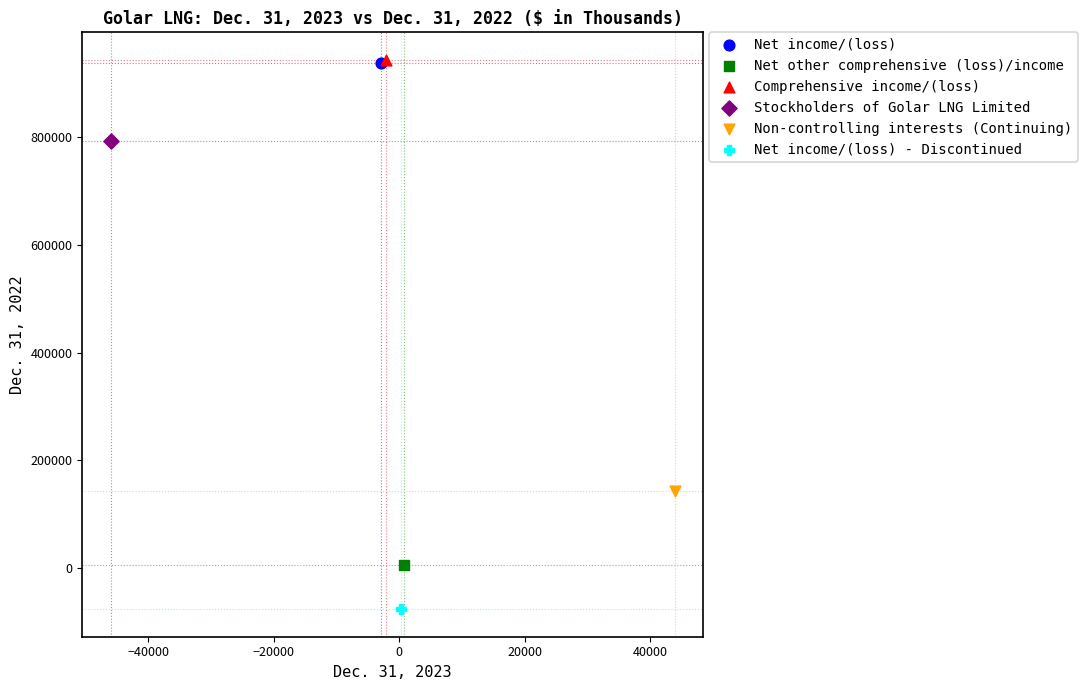

Which series reaches the minimum Y coordinate?

Net income/(loss) - Discontinued